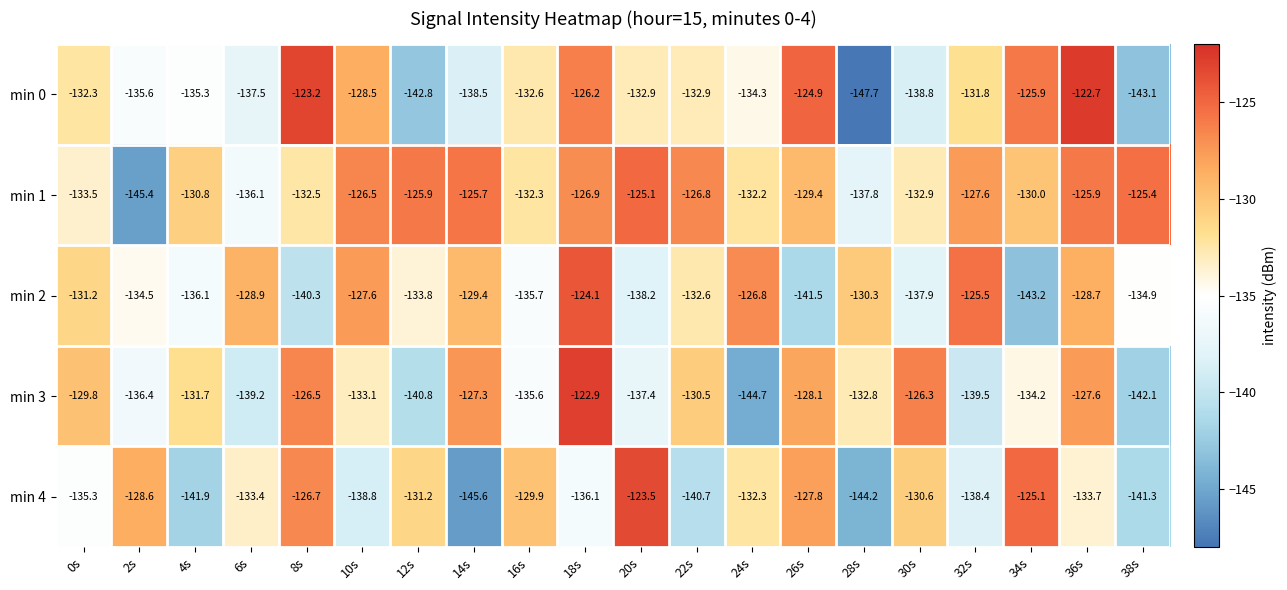

The min 0 series shows -78.0 at 22s. True or false?

False